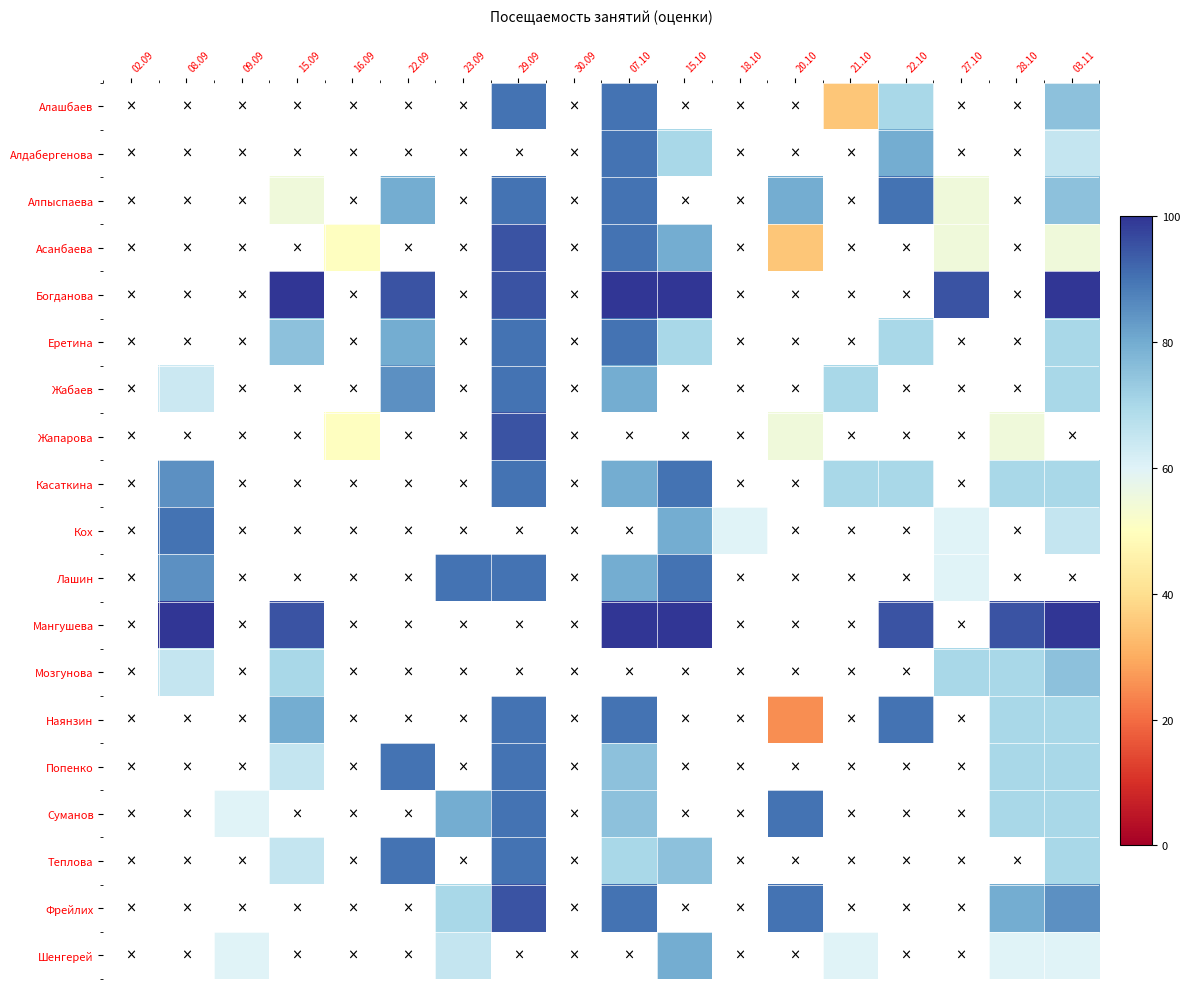

What is the spread (max minus min) of values at 07.10?

30.0